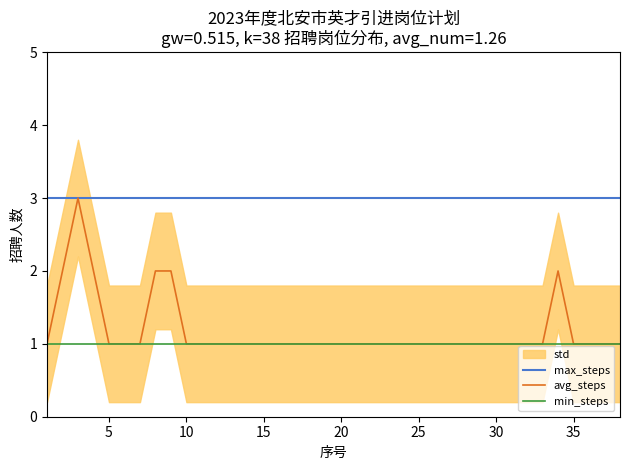

What is the sum of the max_steps values at 35 and 10?

6